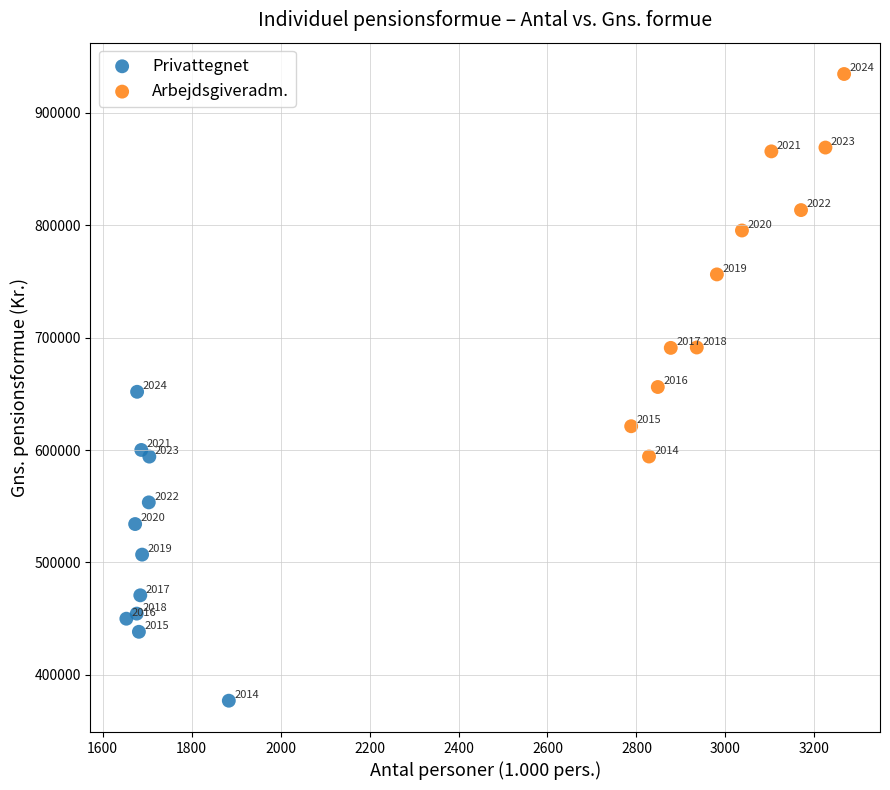

Which series has the widest spread of Y values?

Arbejdsgiveradm.